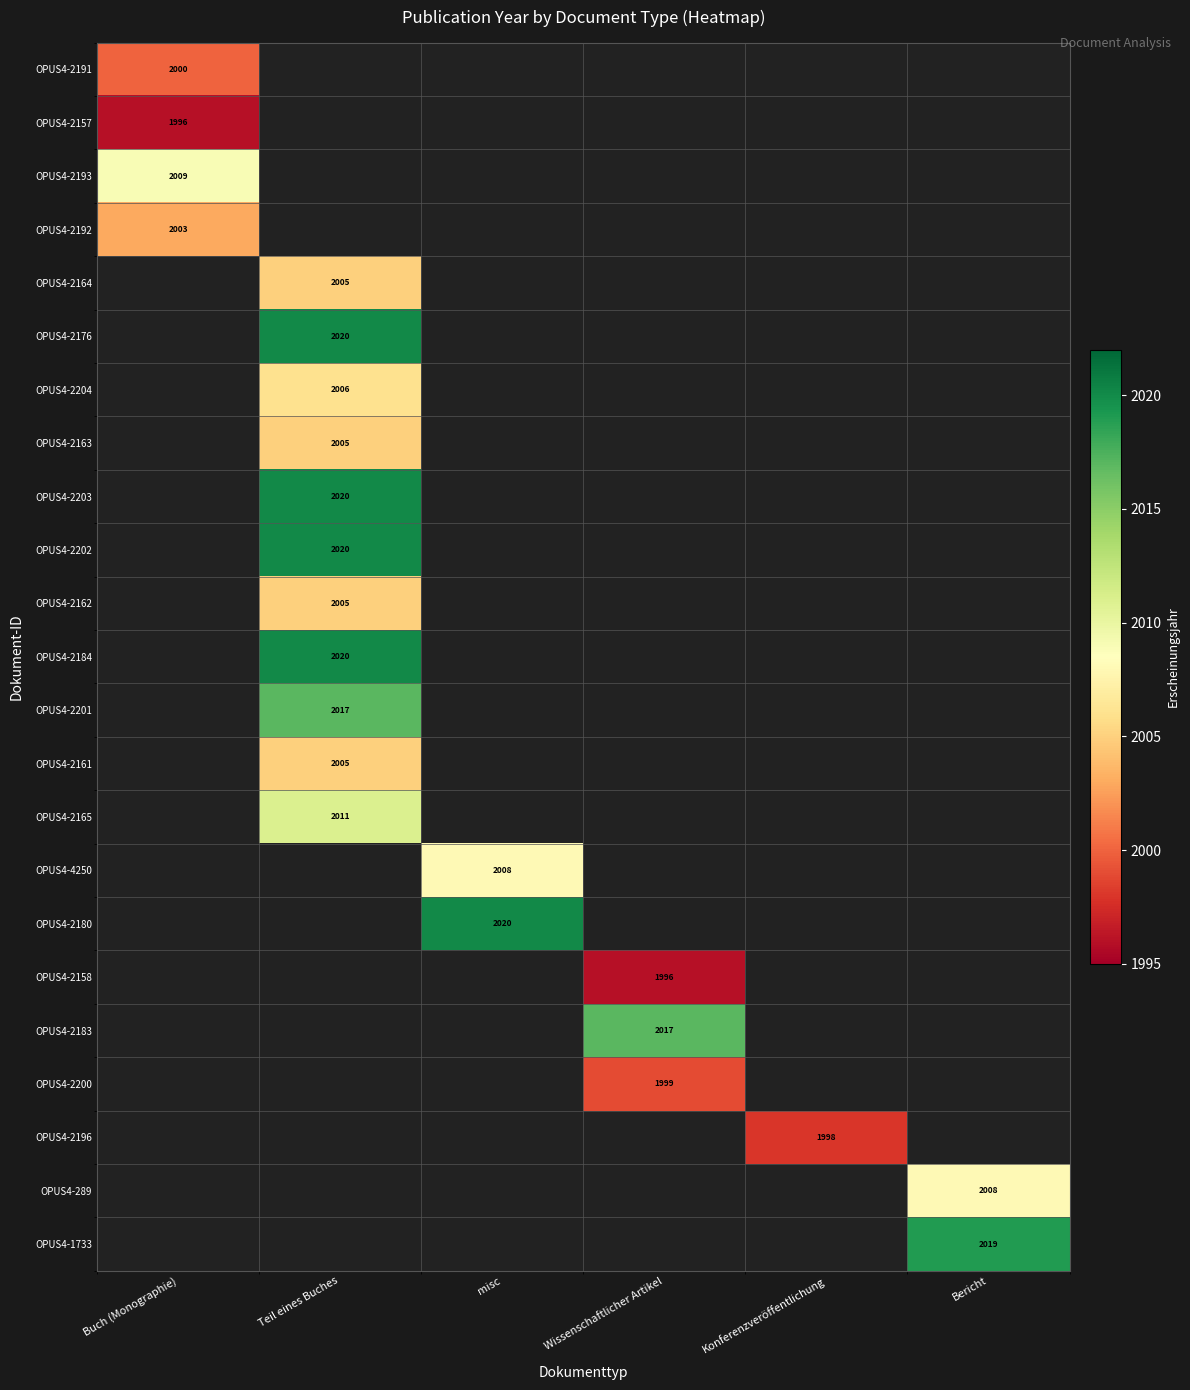

Which has a higher value, Teil eines Buches or Wissenschaftlicher Artikel?

Wissenschaftlicher Artikel